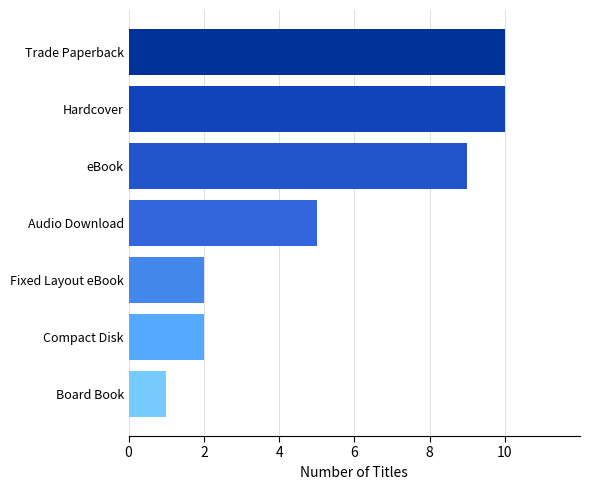

Which category has the lowest value across all series?

Board Book